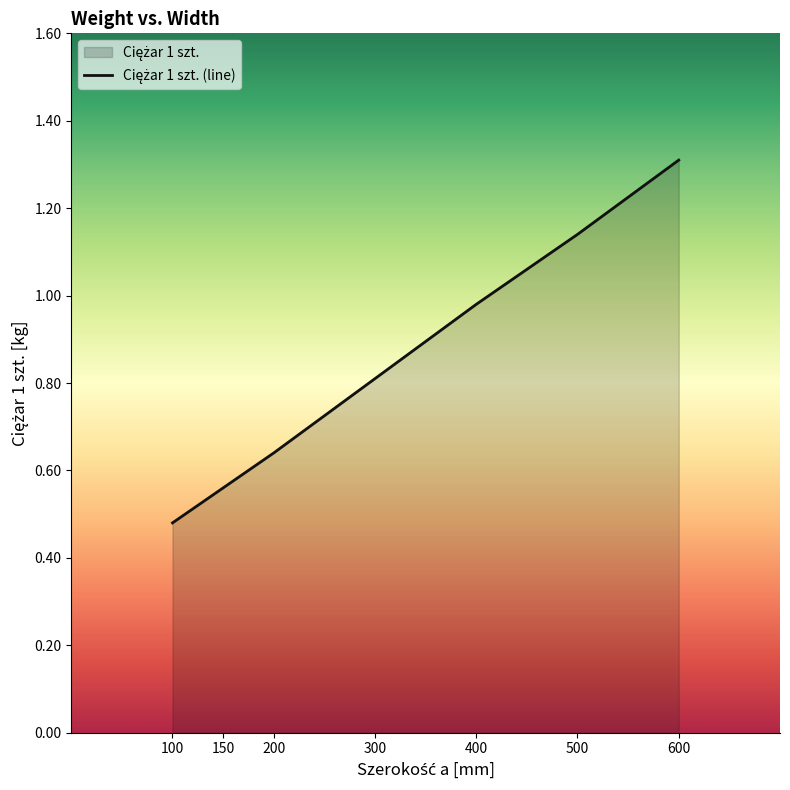

Reading left to right, transcribe all the data shown in this chart.

100=0.5	150=0.6	200=0.6	300=0.8	400=1.0	500=1.1	600=1.3